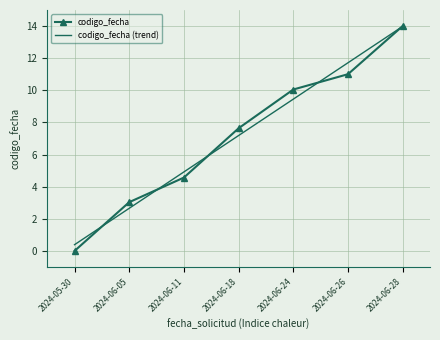

Rank the series at 2024-06-26 from lowest to highest value.

codigo_fecha, codigo_fecha (trend)